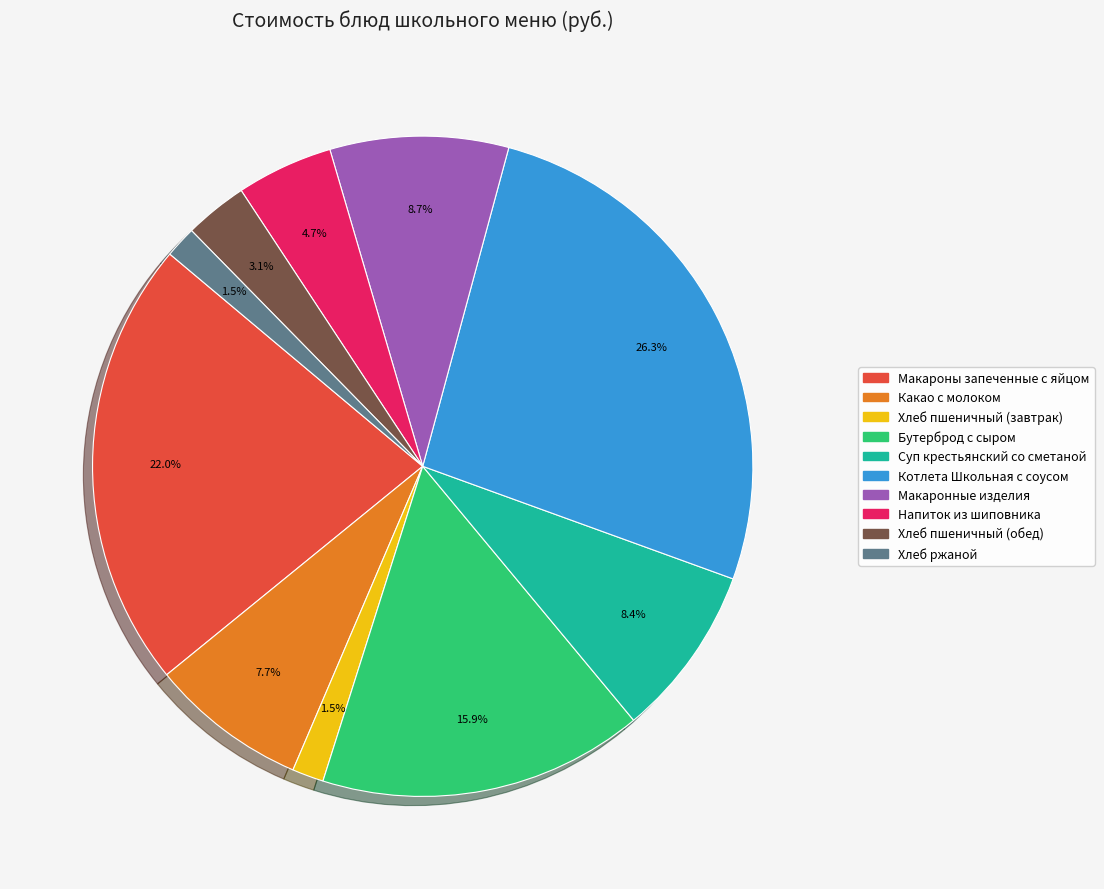

What is the largest slice in the pie chart?

Котлета Школьная с соусом